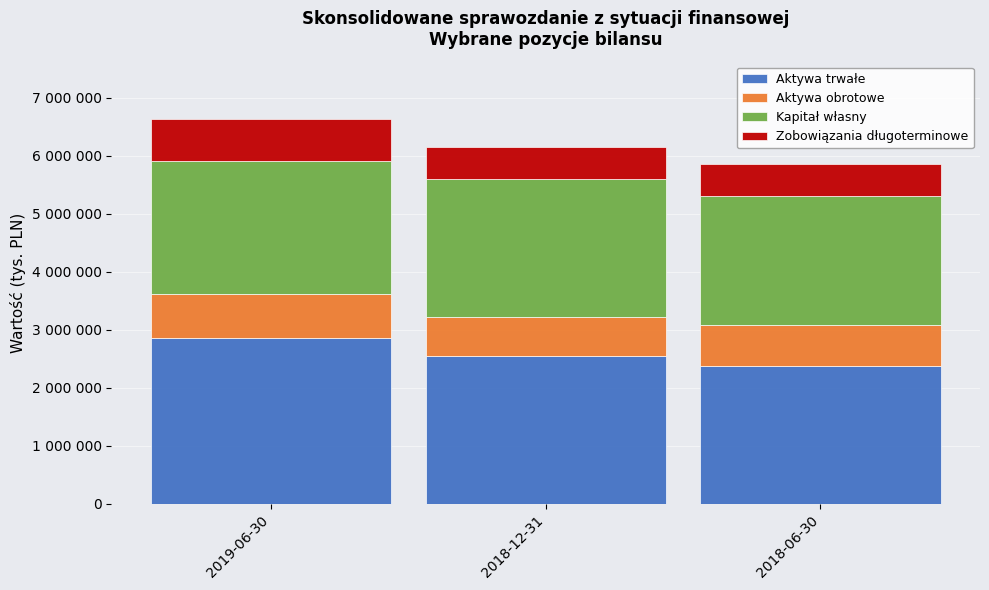

What are all the series names shown in the legend?

Aktywa trwałe, Aktywa obrotowe, Kapitał własny, Zobowiązania długoterminowe